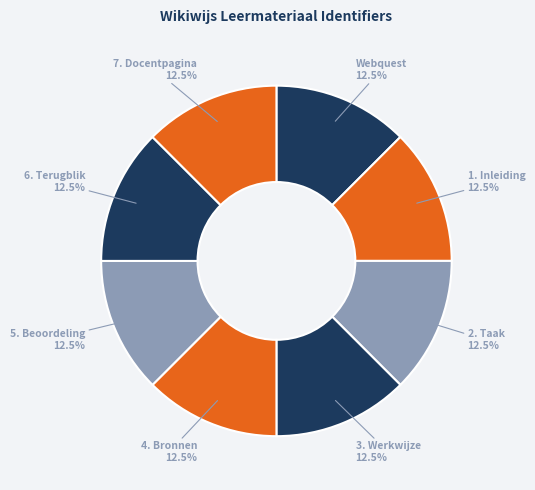

What is the total percentage of Webquest and 1. Inleiding?

25.0%